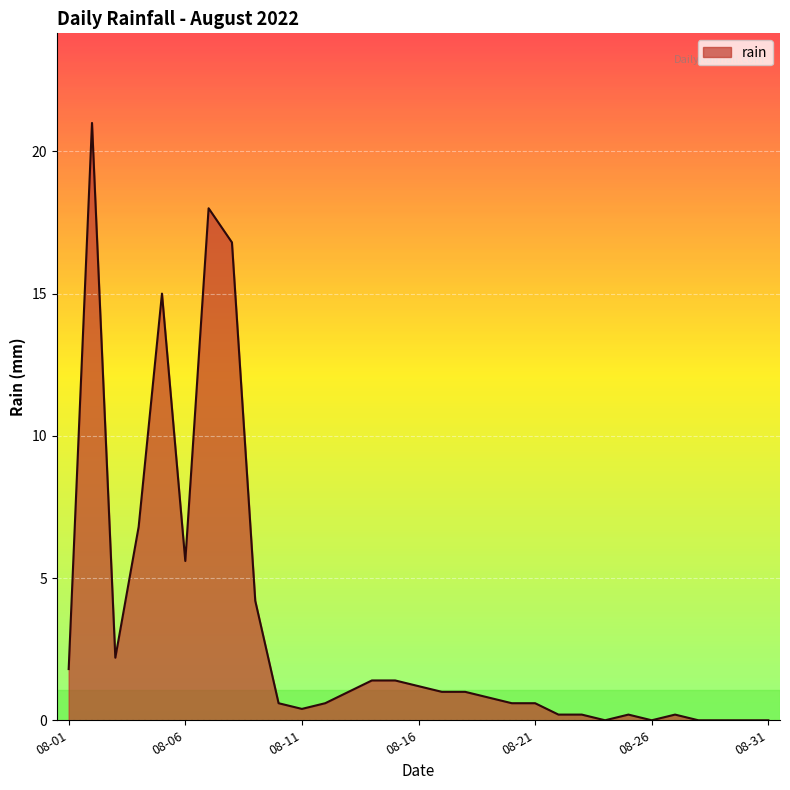

True or false: there are more than 0 points higher than both neighbors.

True